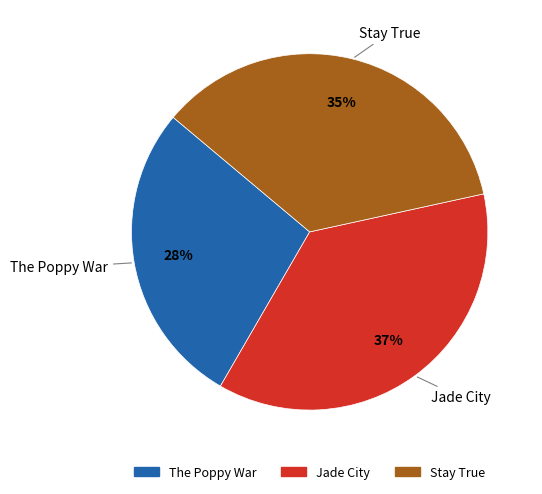

Which slice is the smallest?

The Poppy War